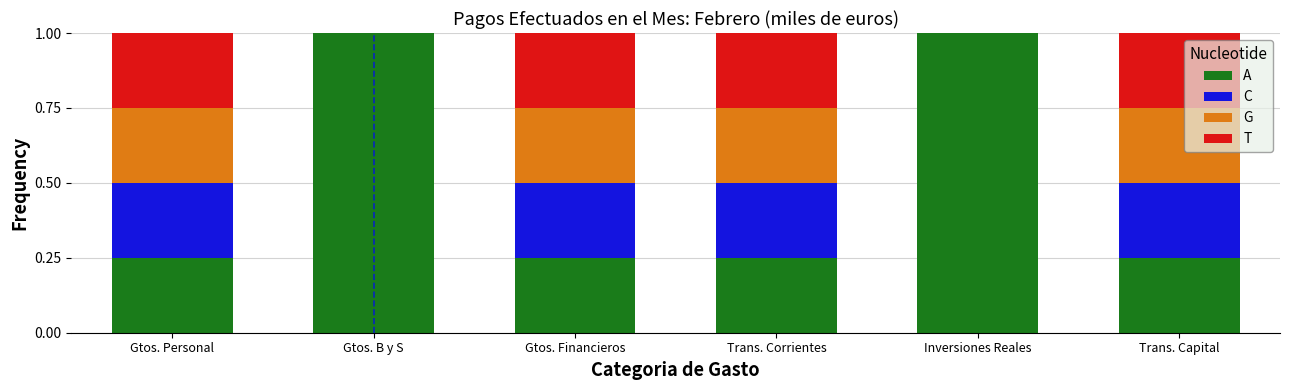

What is the total value across all series at Trans. Corrientes?

1.0